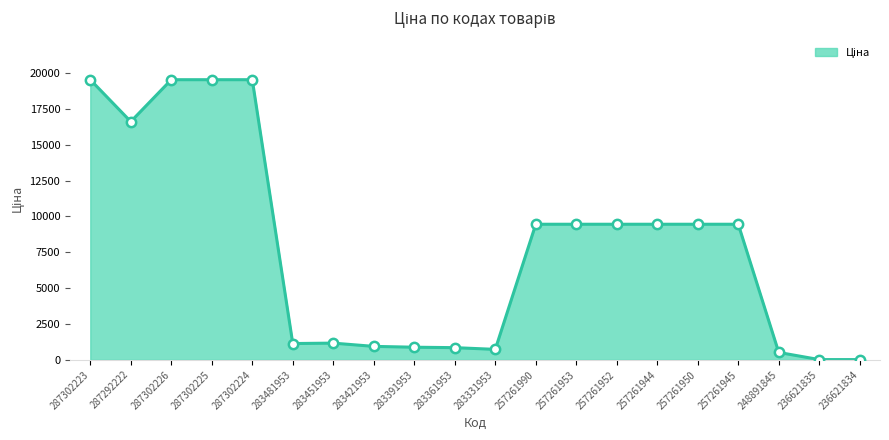

Between 236621835 and 257261944, which is larger?

257261944